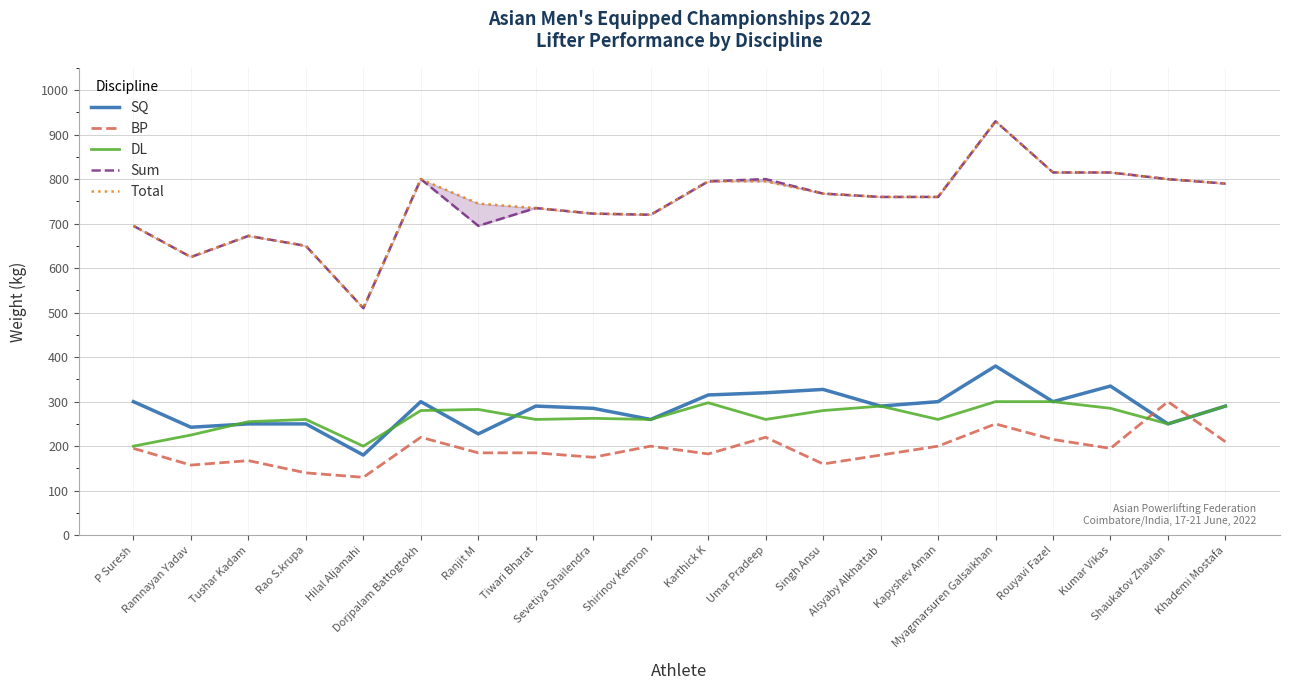

What are all the series names shown in the legend?

SQ, BP, DL, Sum, Total